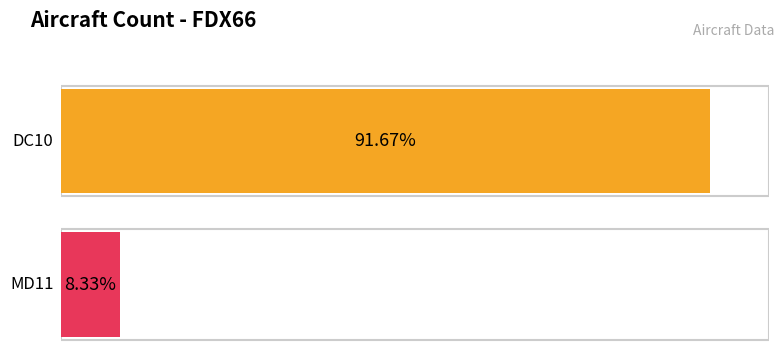

What is the label of the 1st bar from the right?

MD11